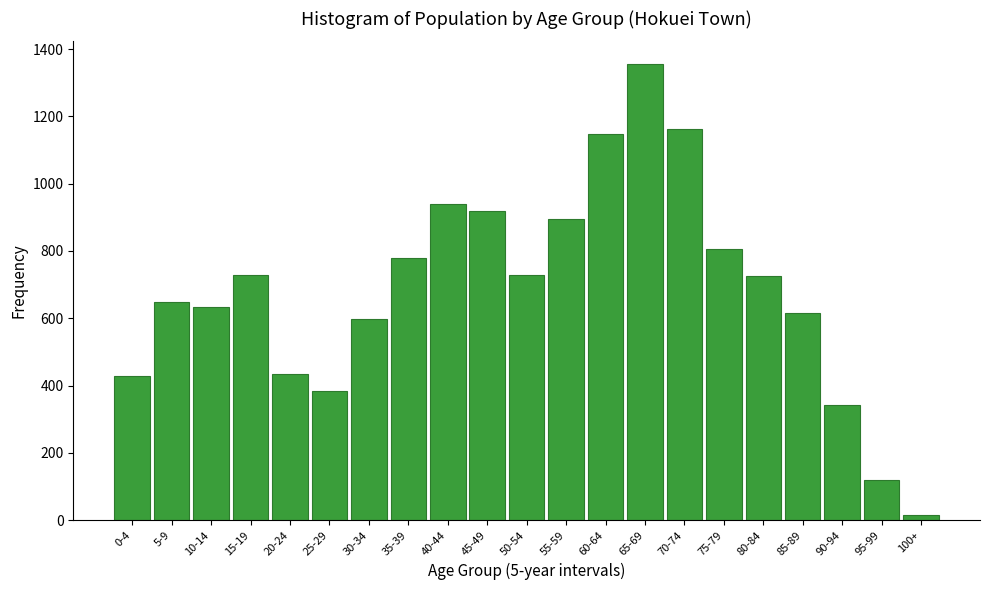

What is the change in value from 25-29 to 50-54?

+345